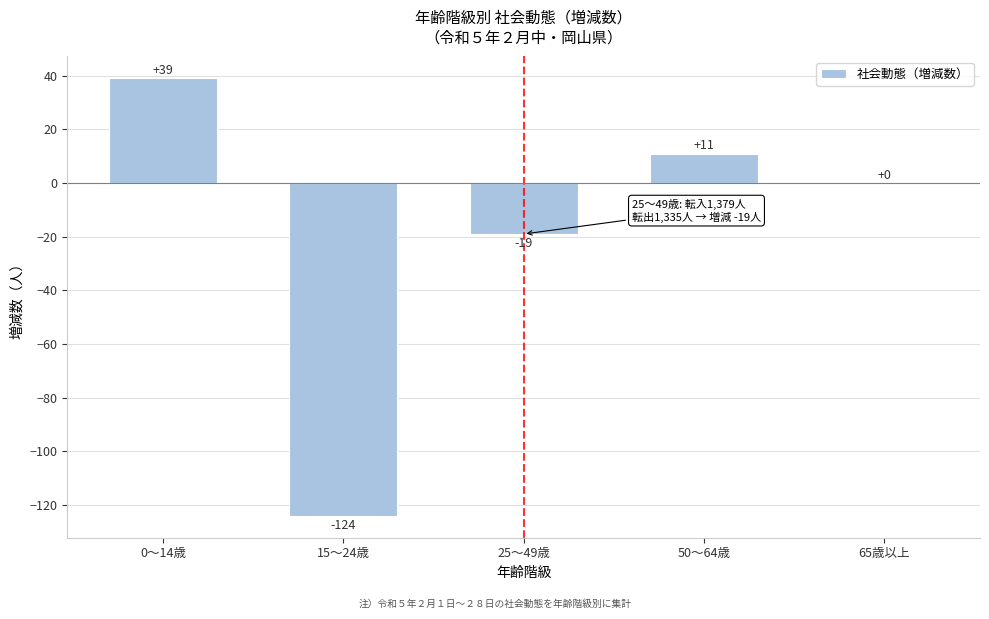

Reading right to left, what are all the values shown in this chart?

65歳以上=0	50～64歳=11	25～49歳=-19	15～24歳=-124	0～14歳=39